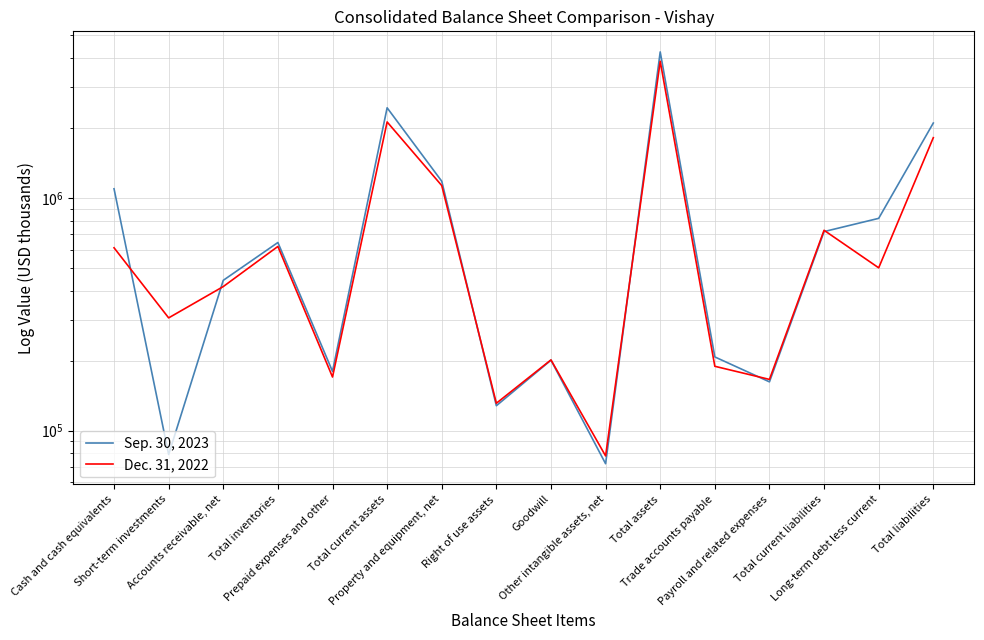

How many interior local peaks does the Sep. 30, 2023 series have?

4